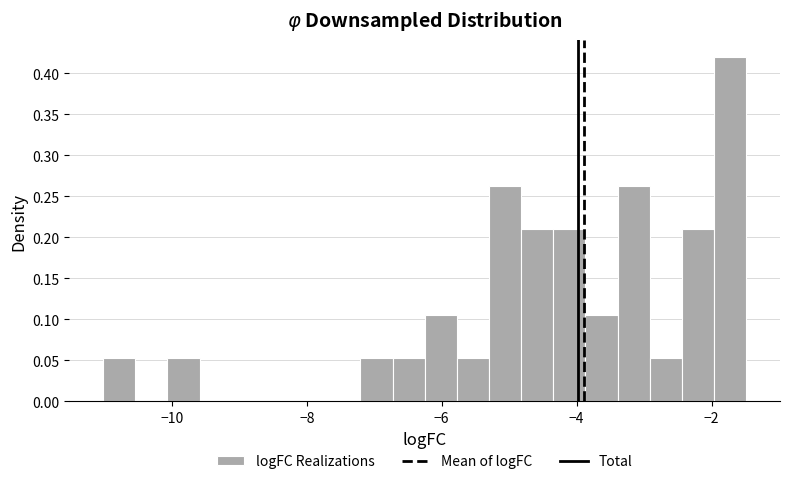

Read against the x-axis, roughly where is the centre of the tallest bar?

-1.8